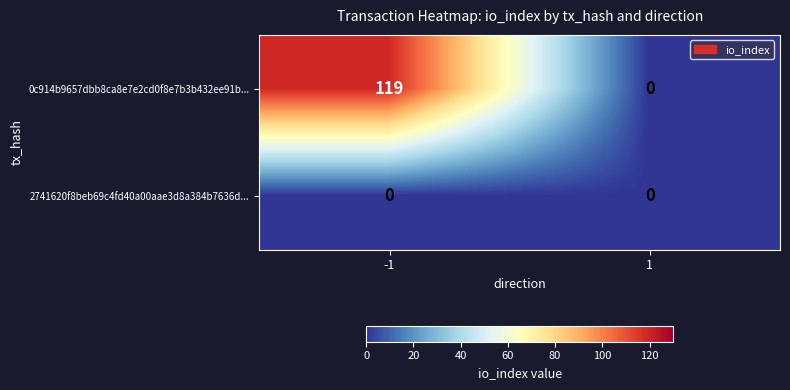

Between -1 and 1, which series saw the biggest shift?

0c914b9657dbb8ca8e7e2cd0f8e7b3b432ee91b...